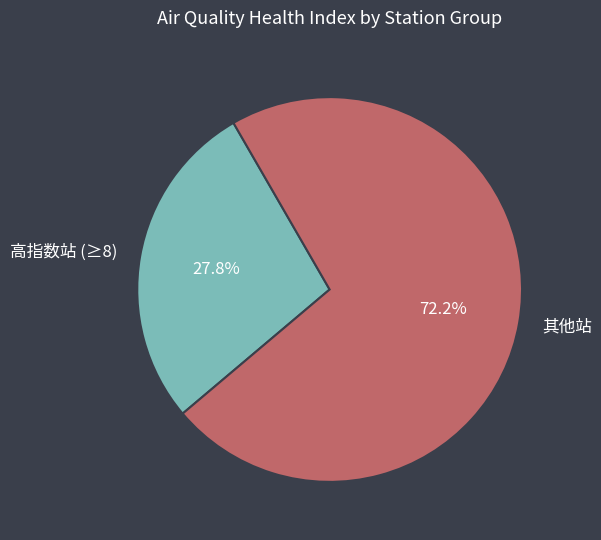

Rank the categories by value from highest to lowest.

其他站, 高指数站 (≥8)